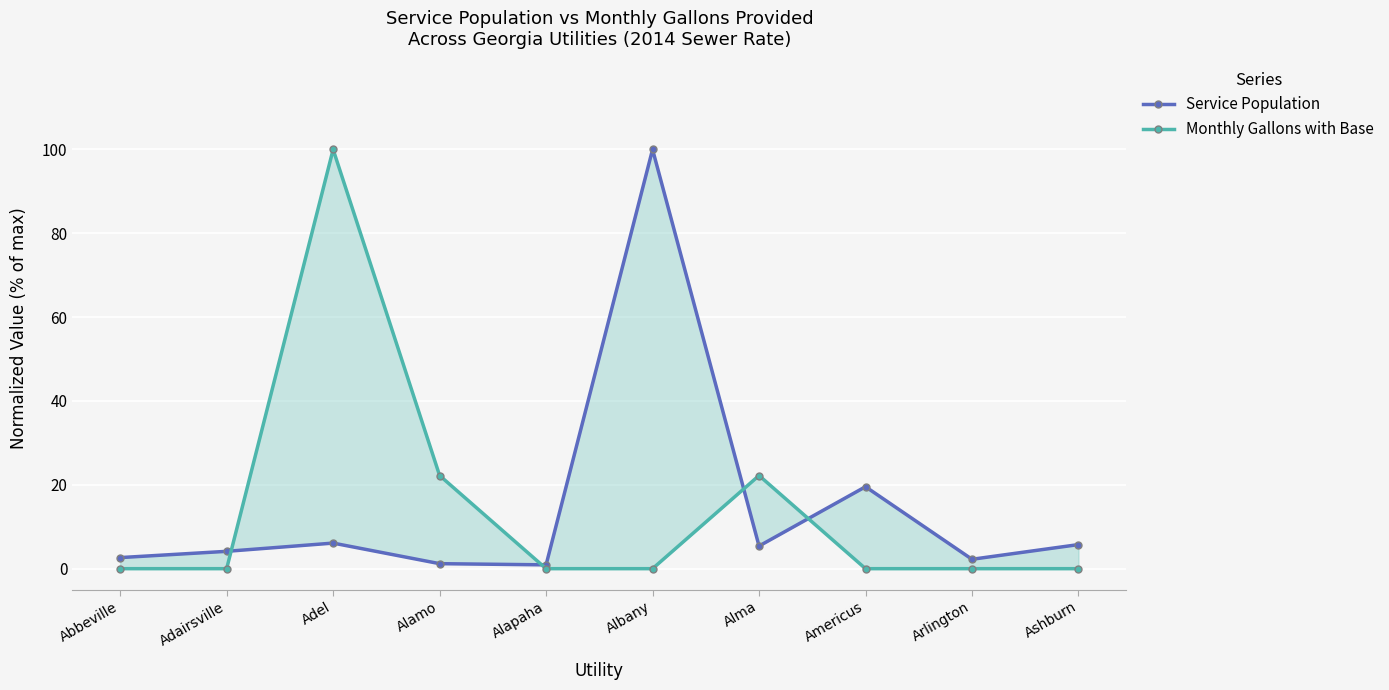

How many values in the Service Population series are below 5?

5